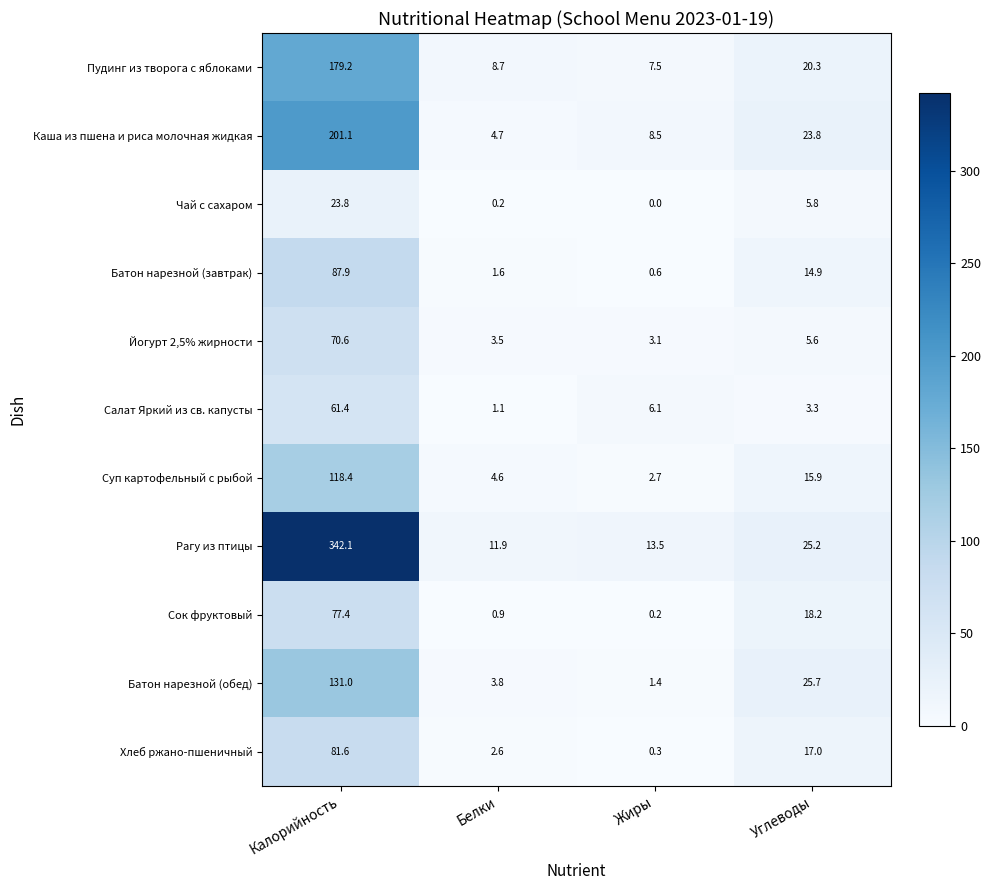

At which label does Каша из пшена и риса молочная жидкая reach its minimum?

Белки